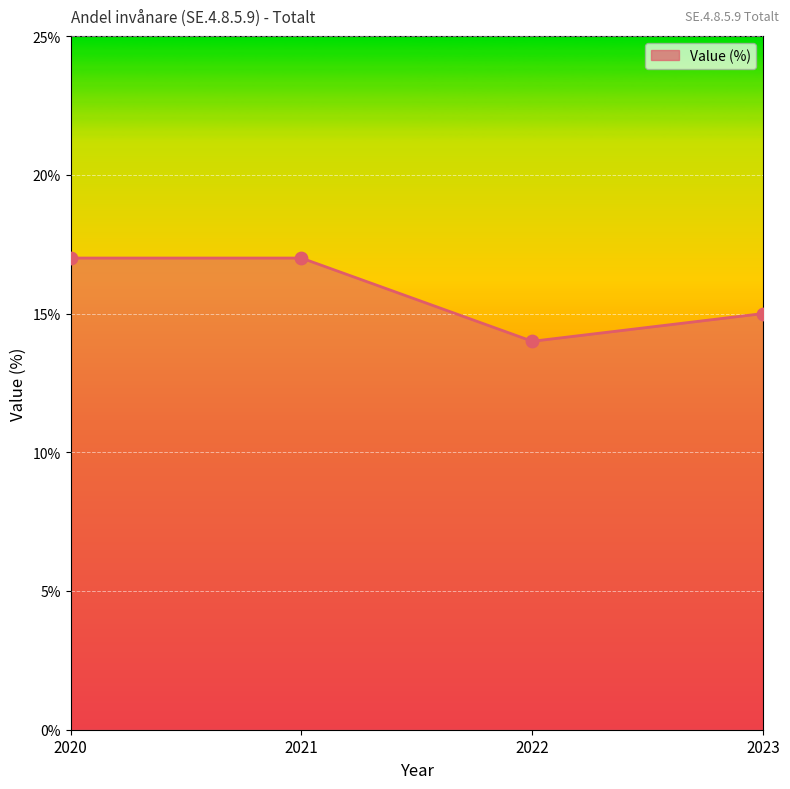

What is the ratio of the value at 2022 to the value at 2020?

0.8